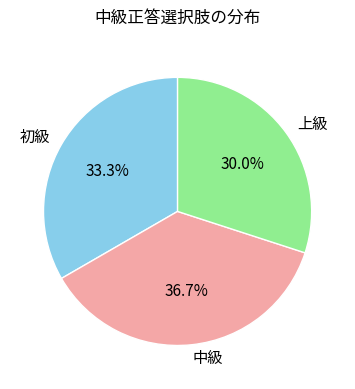

How many slices are in this pie chart?

3